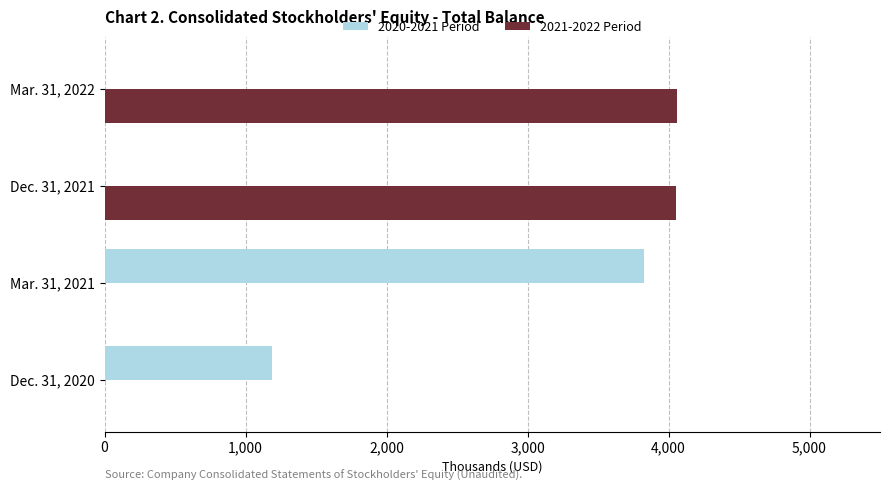

At which label does 2020-2021 Period reach its peak?

Mar. 31, 2021